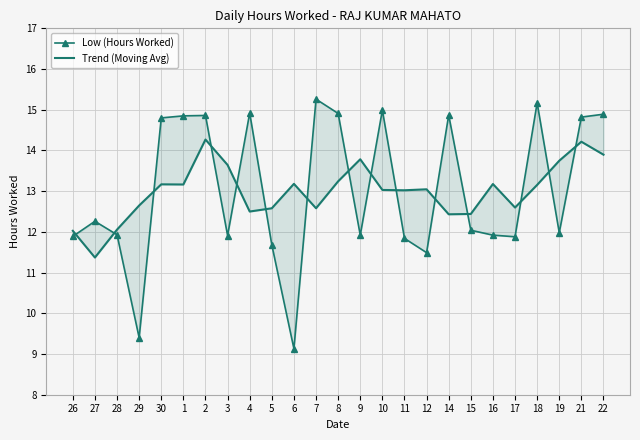

The Trend (Moving Avg) series shows 14.3 at 2. True or false?

True